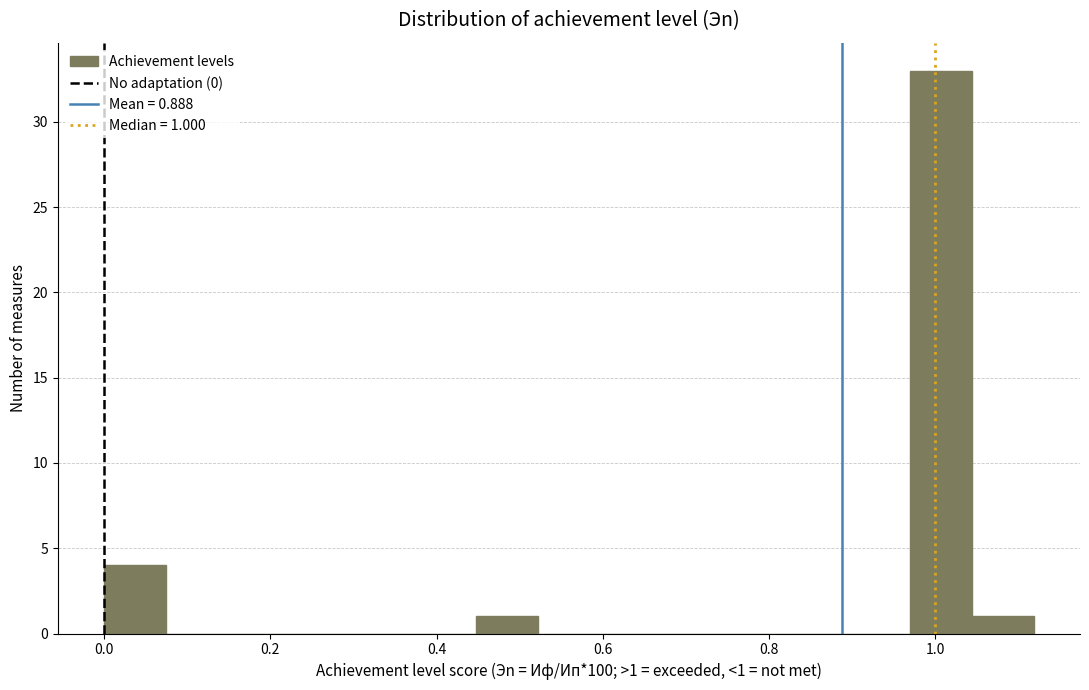

Around what value on the x-axis is the tallest bar? Give the approximate position of its centre, as read against the axis.

1.00